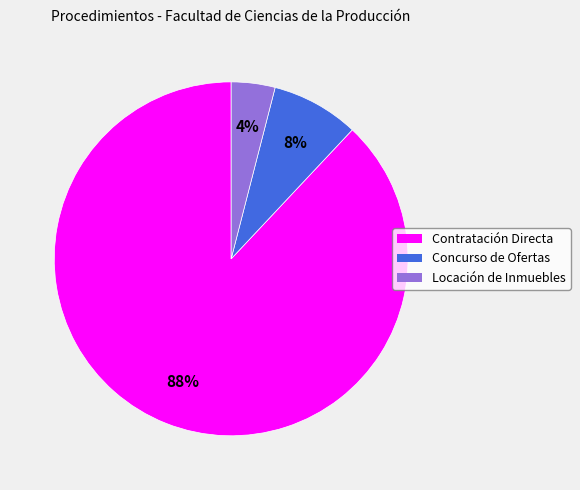

How many slices are in this pie chart?

3